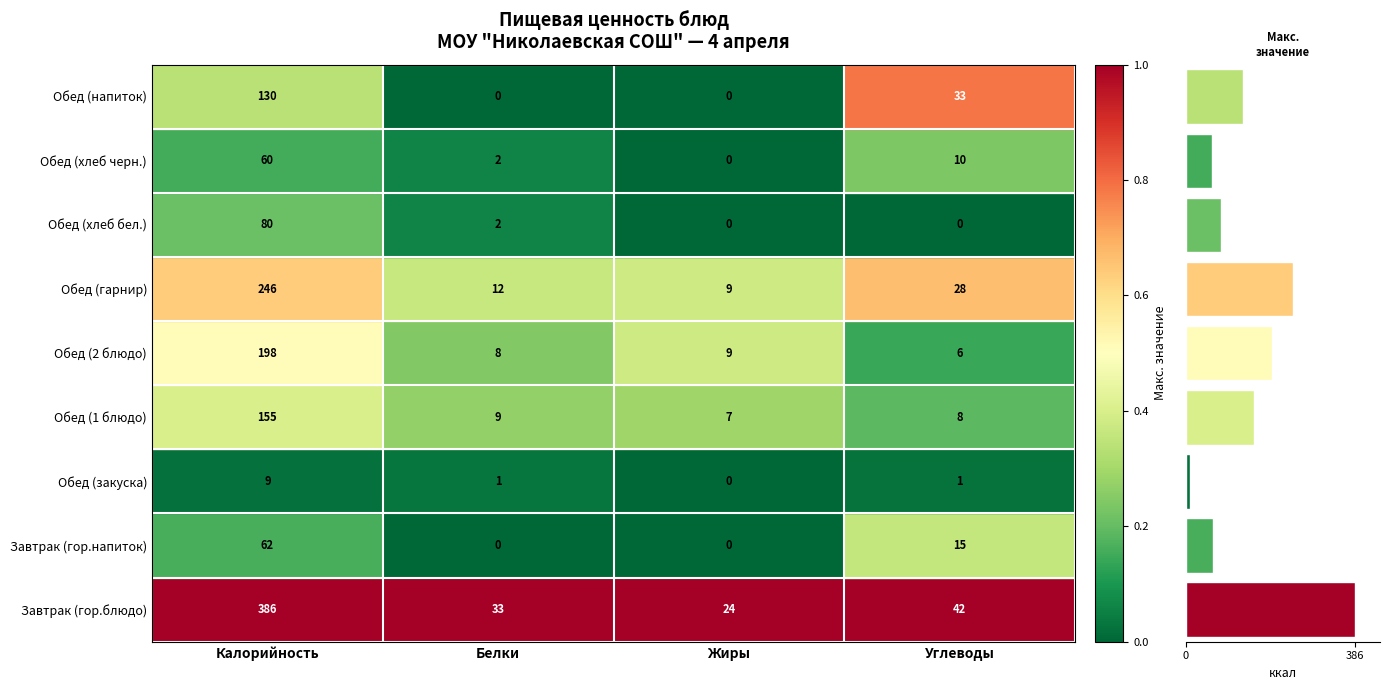

How many series are shown in this chart?

1